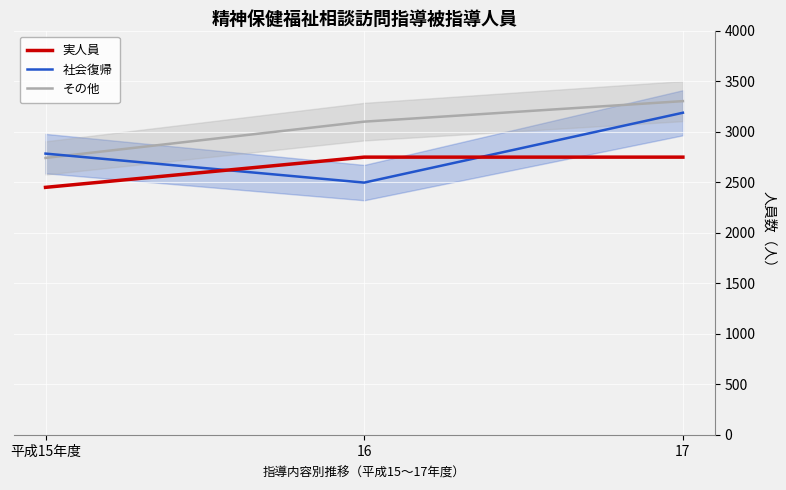

Which series changed the most between 16 and 17?

社会復帰